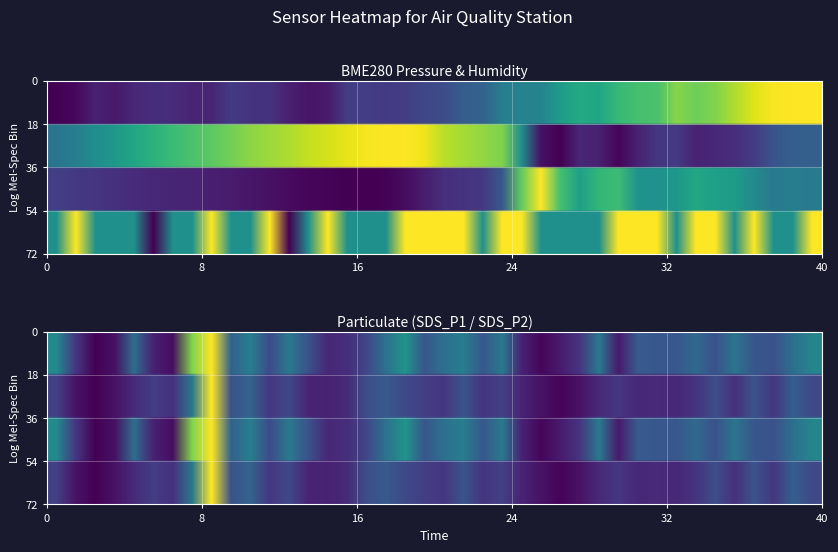

At how many categories does at least one series exceed 0?

40